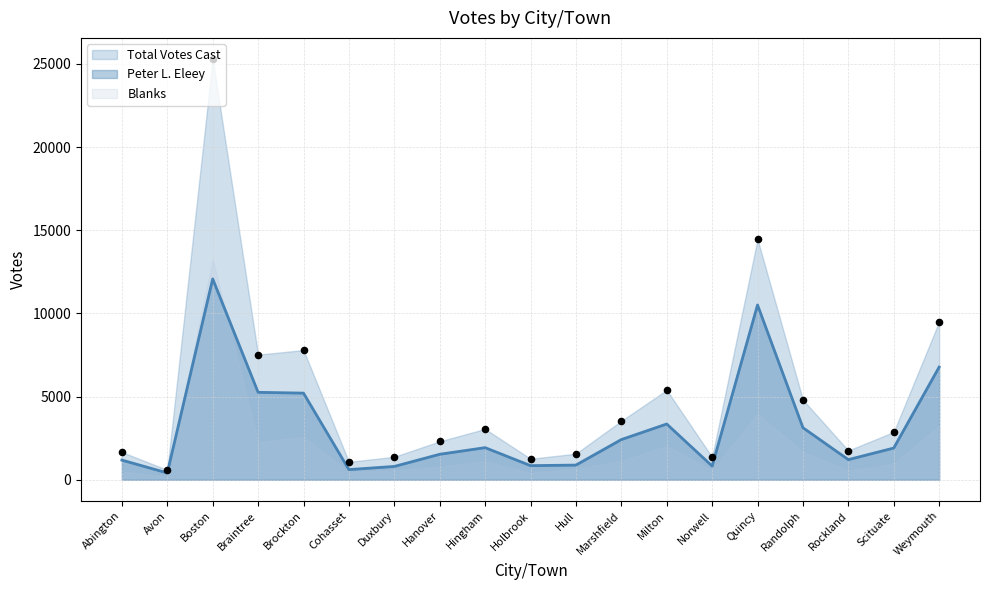

What is the total value across all series at Braintree?

12776